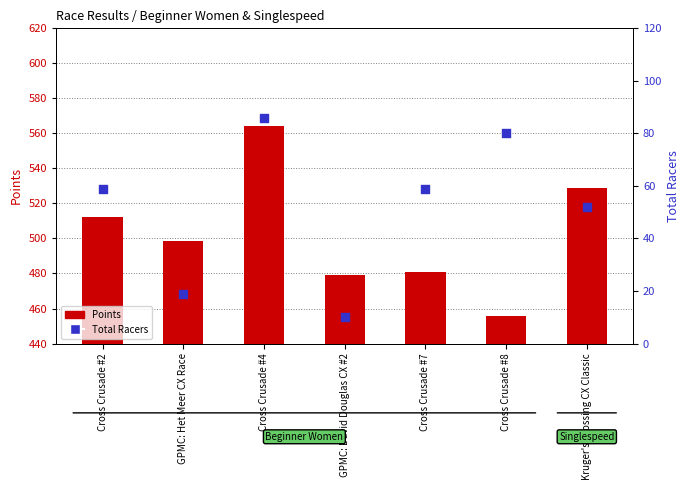

At how many categories does at least one series exceed 31?

7